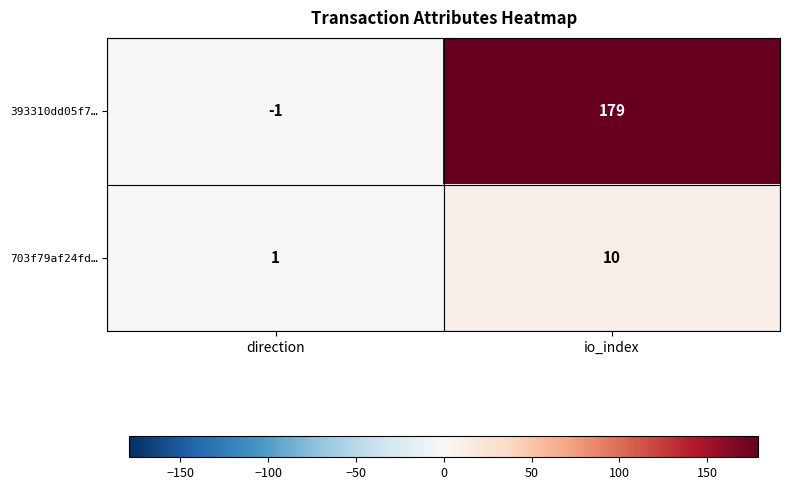

Which series has the widest spread of values?

393310dd05f7…